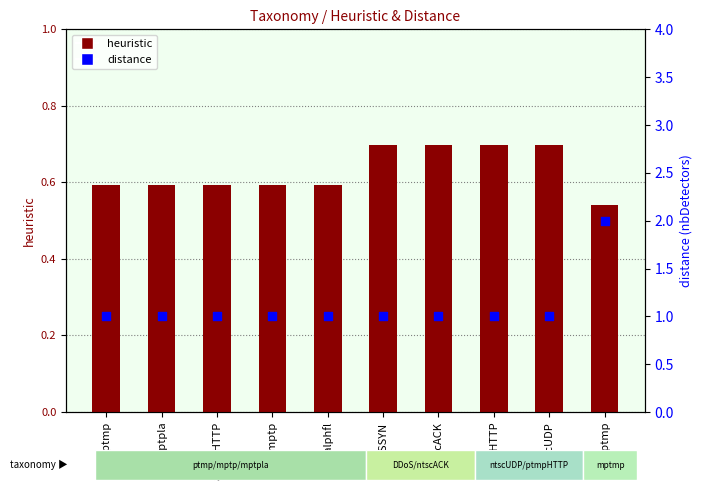

At how many categories does at least one series exceed 1?

1